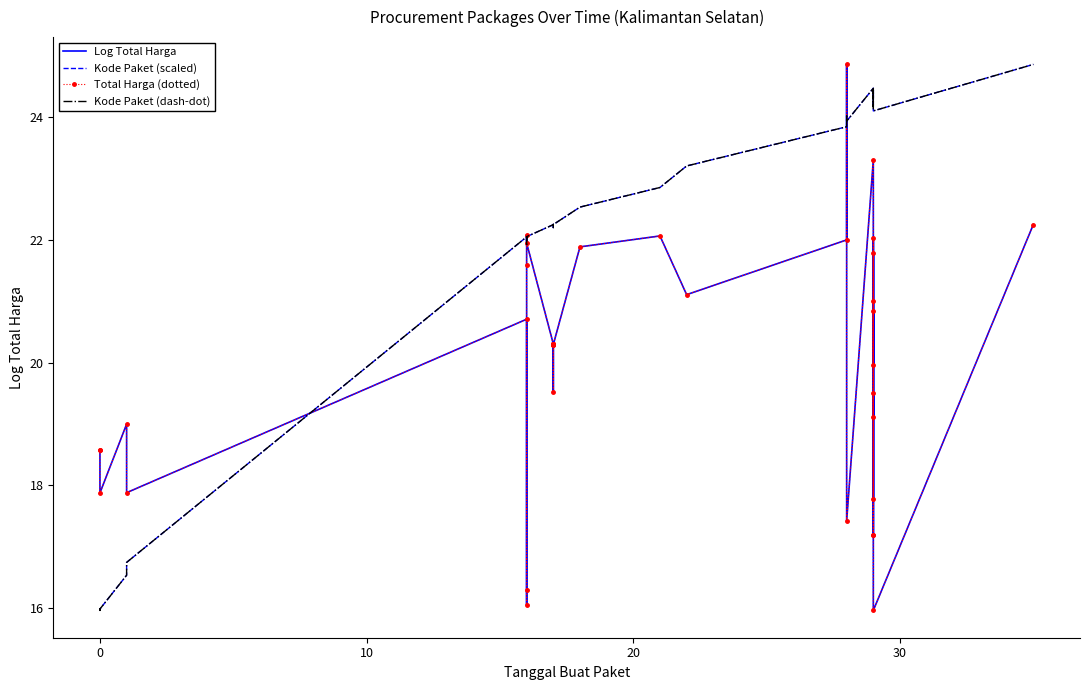

Reading left to right, extract all data points from this chart.

Log Total Harga: 18.6	18.6	17.9	19.0	17.9	20.7	16.3	16.1	21.6	22.1	22.0	20.3	20.3	20.3	20.3	20.3	20.3	19.5	20.3	20.3	20.3	21.9	22.1	21.1	22.0	24.9	17.4	23.3	20.0	21.8	17.2	17.2	19.5	17.8	20.8	19.1	22.0	21.0	16.0	22.3
Kode Paket (scaled): 16.0	16.0	16.0	16.5	16.7	22.1	21.9	21.9	22.0	22.0	22.1	22.2	22.2	22.2	22.2	22.2	22.2	22.2	22.2	22.3	22.3	22.5	22.9	23.2	23.8	24.0	23.9	24.5	24.3	24.4	24.4	24.4	24.3	24.2	24.4	24.4	24.3	24.4	24.1	24.9
Total Harga (dotted): 18.6	18.6	17.9	19.0	17.9	20.7	16.3	16.1	21.6	22.1	22.0	20.3	20.3	20.3	20.3	20.3	20.3	19.5	20.3	20.3	20.3	21.9	22.1	21.1	22.0	24.9	17.4	23.3	20.0	21.8	17.2	17.2	19.5	17.8	20.8	19.1	22.0	21.0	16.0	22.3
Kode Paket (dash-dot): 16.0	16.0	16.0	16.5	16.7	22.1	21.9	21.9	22.0	22.0	22.1	22.2	22.2	22.2	22.2	22.2	22.2	22.2	22.2	22.3	22.3	22.5	22.9	23.2	23.8	24.0	23.9	24.5	24.3	24.4	24.4	24.4	24.3	24.2	24.4	24.4	24.3	24.4	24.1	24.9